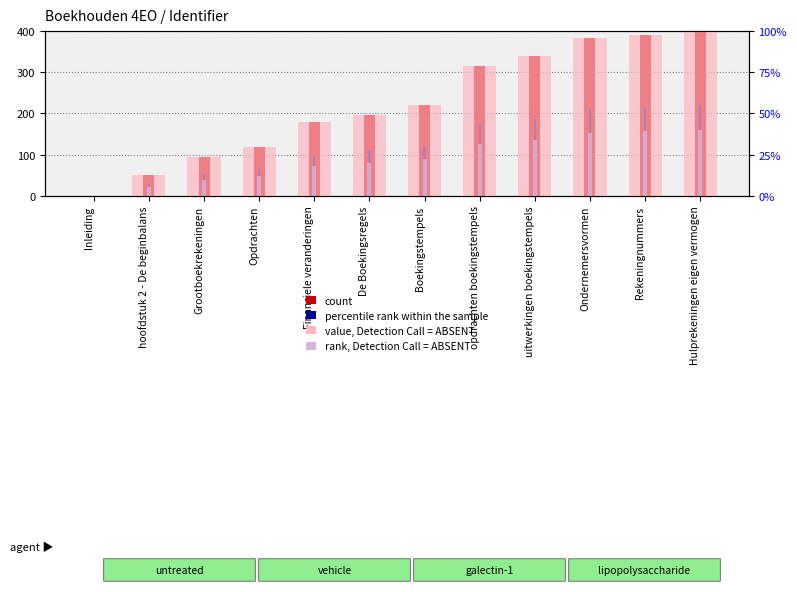

What position from the left is uitwerkingen boekingstempels?

9